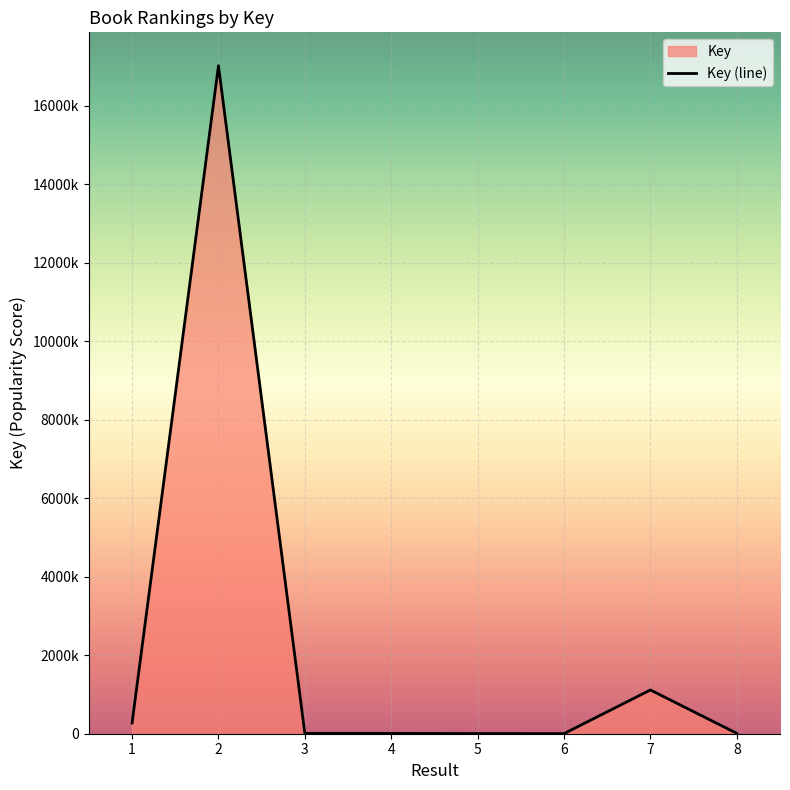

How many values exceed 8823?

3